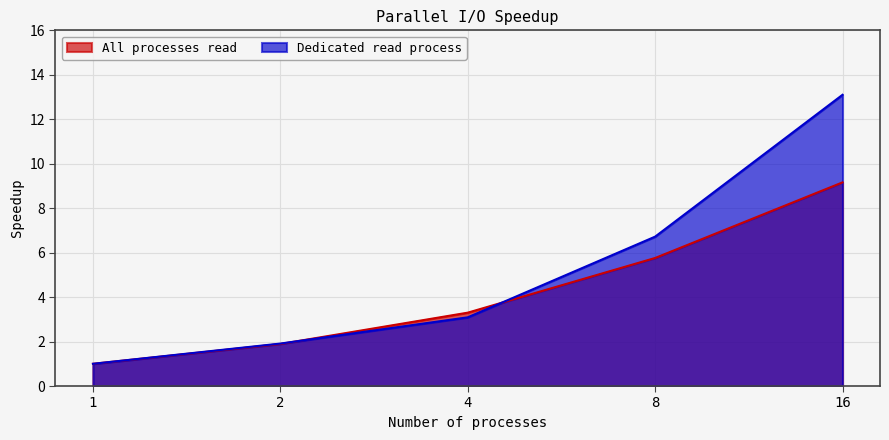

What is the difference between the maximum and second lowest values in the All processes read series?

7.3